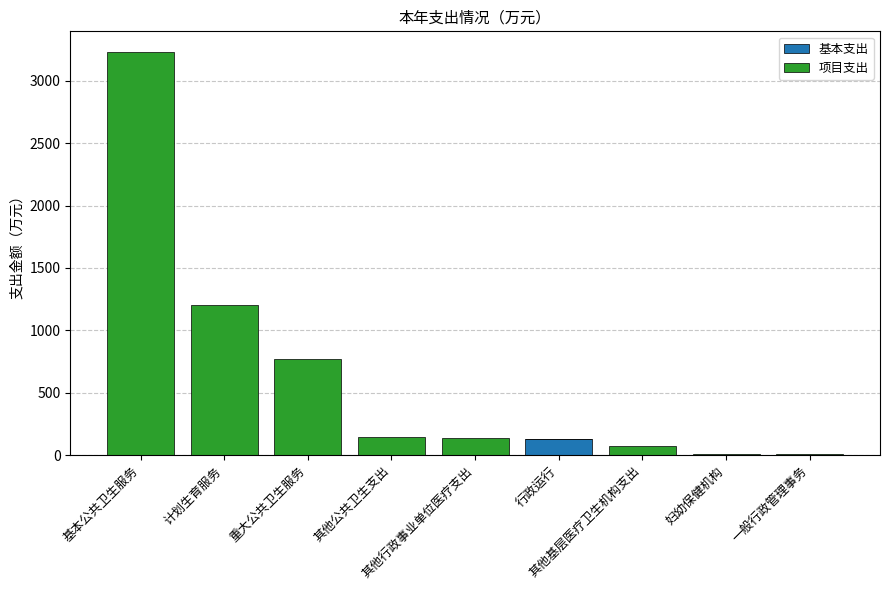

What is the sum of all 基本支出 values?

130.2